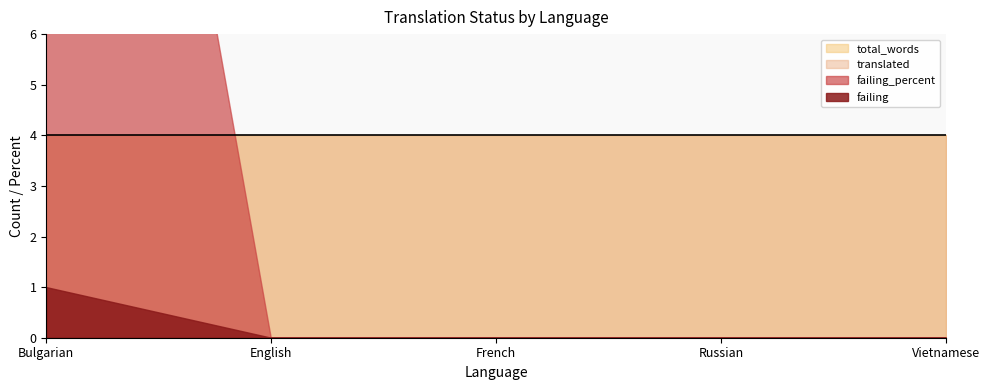

Count the failing values in the range 0 to 1.

5